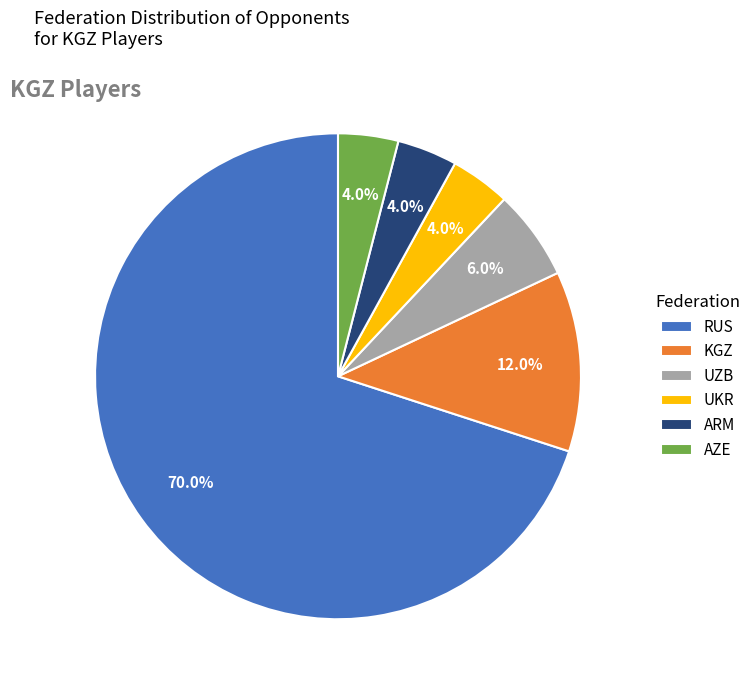

Is there a majority slice in this chart?

Yes